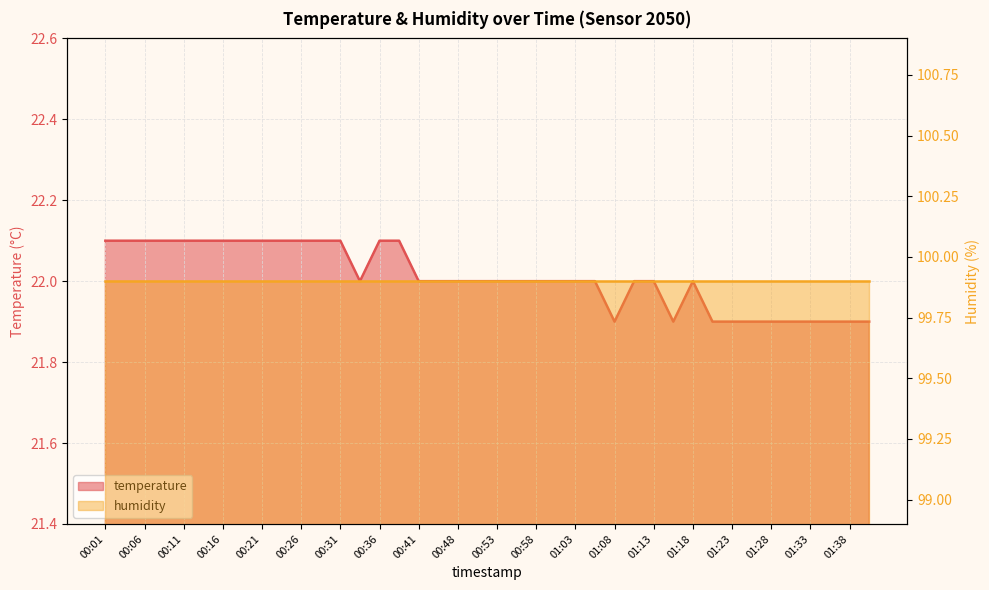

What is the average value?

22.0